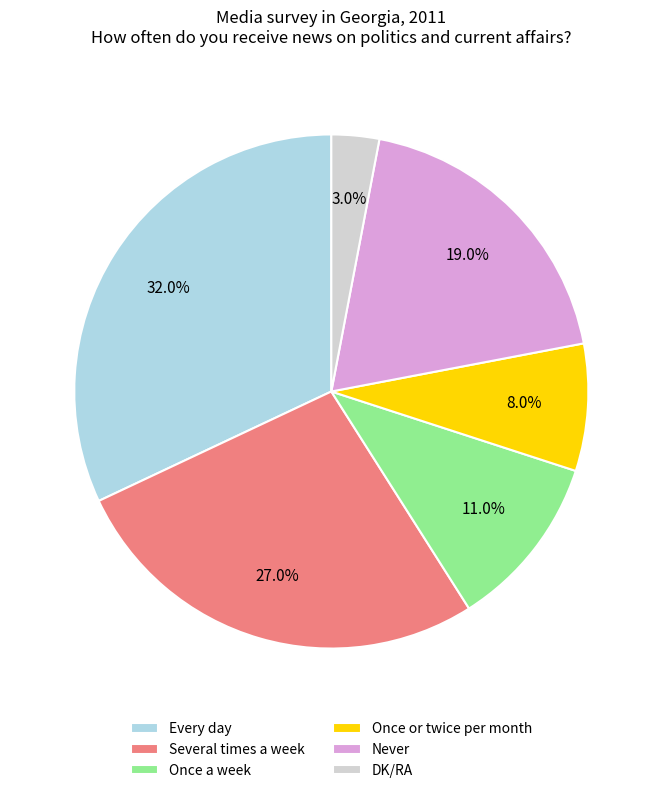

To the nearest percent, what percentage of the pie is Once a week?

11%